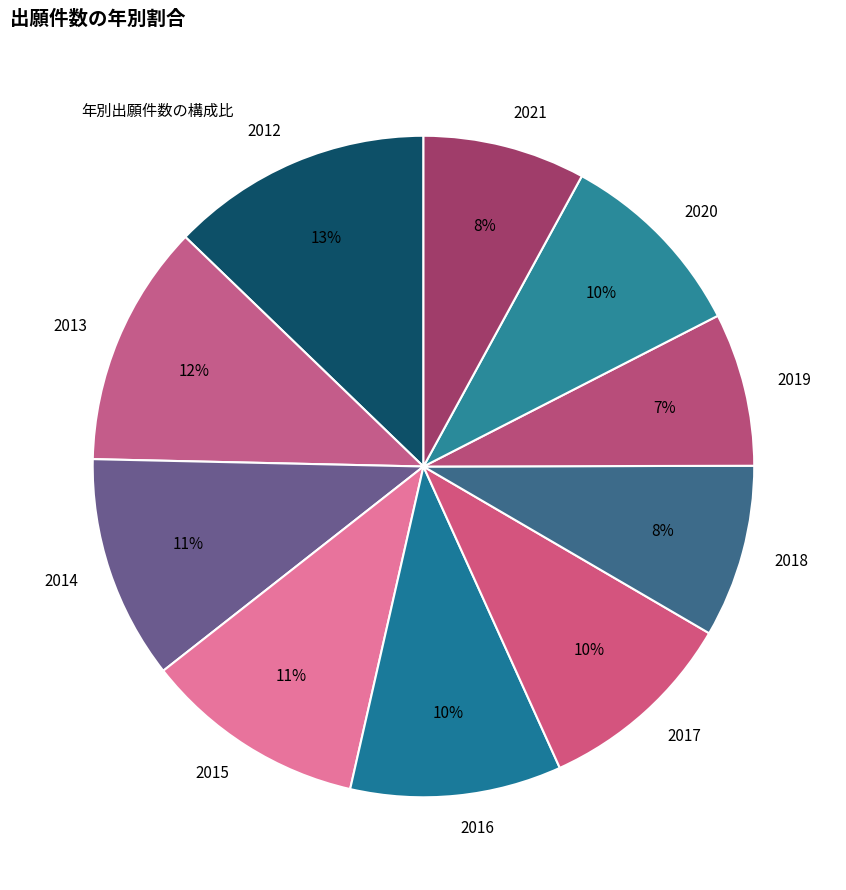

Between 2012 and 2016, which is larger?

2012